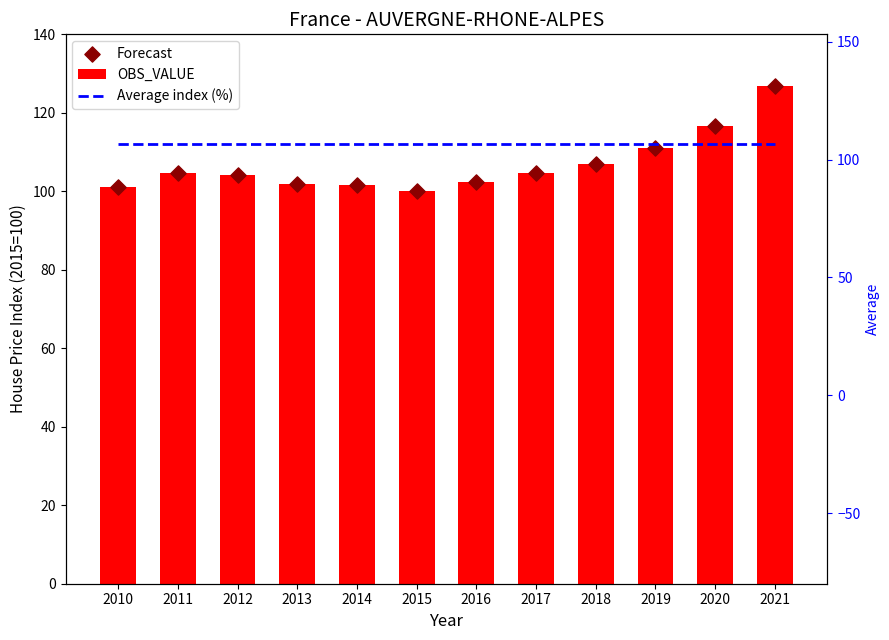

At which category is the sum across all series the highest?

2021